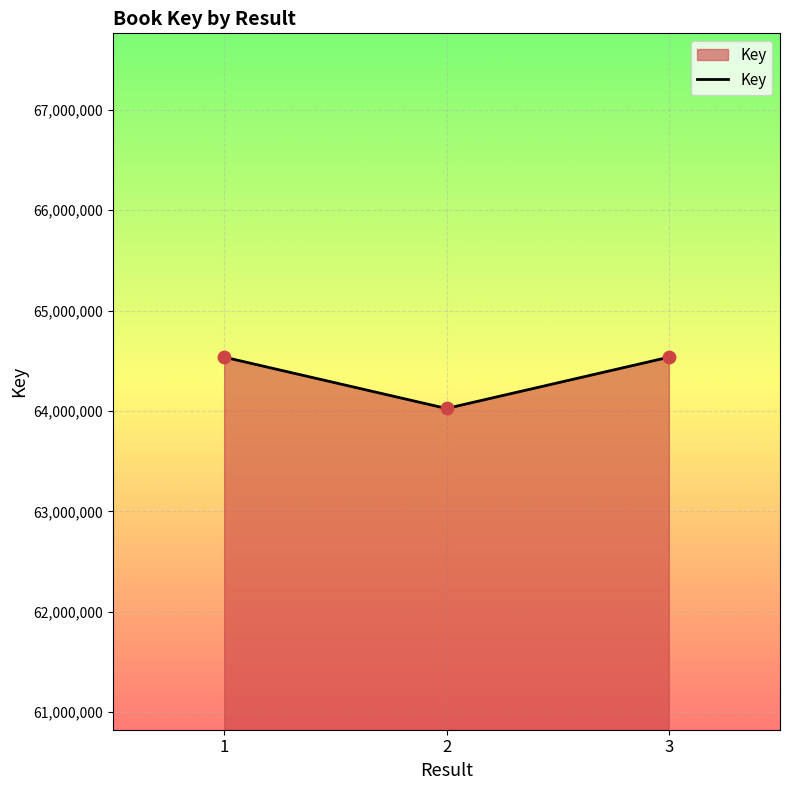

Between 2 and 3, which is larger?

3